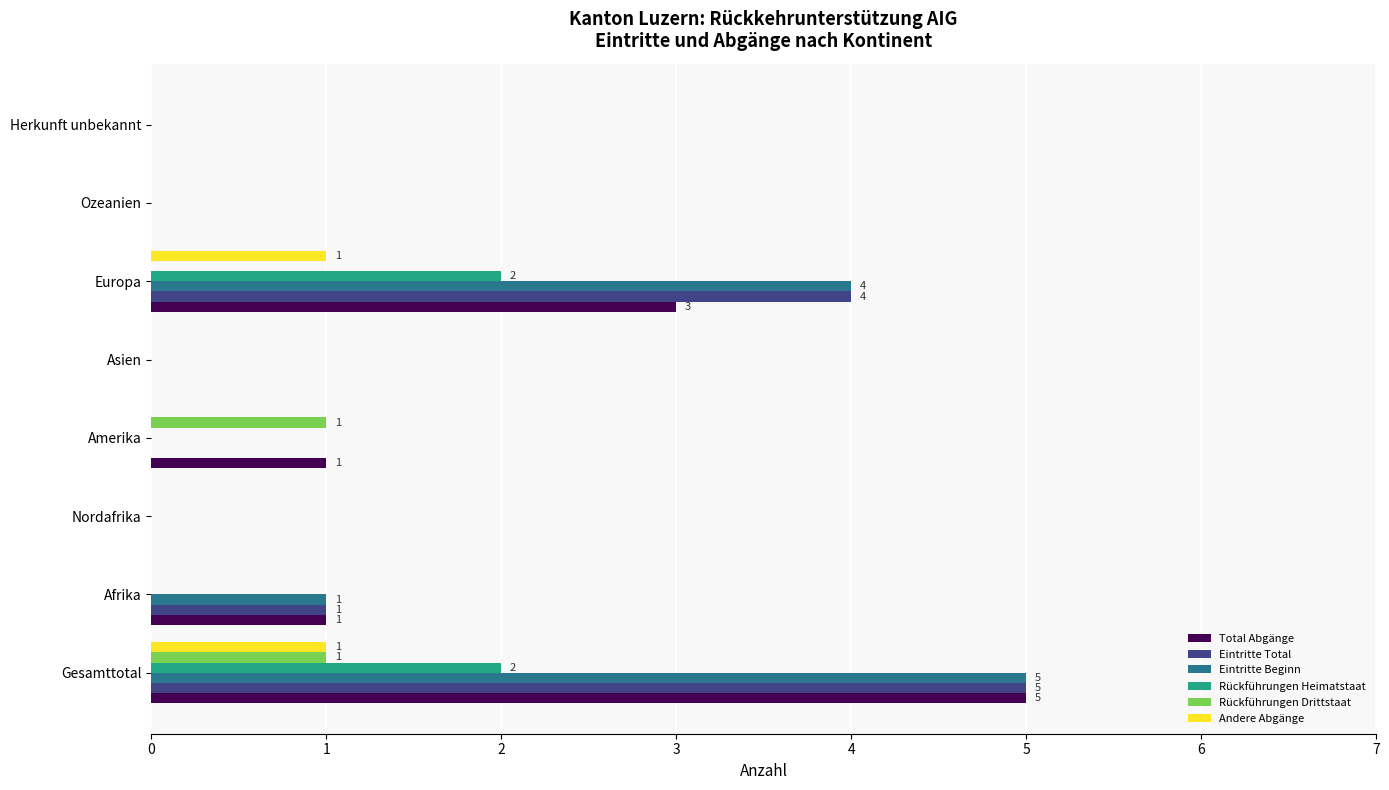

Which category has the highest value across all series?

Gesamttotal